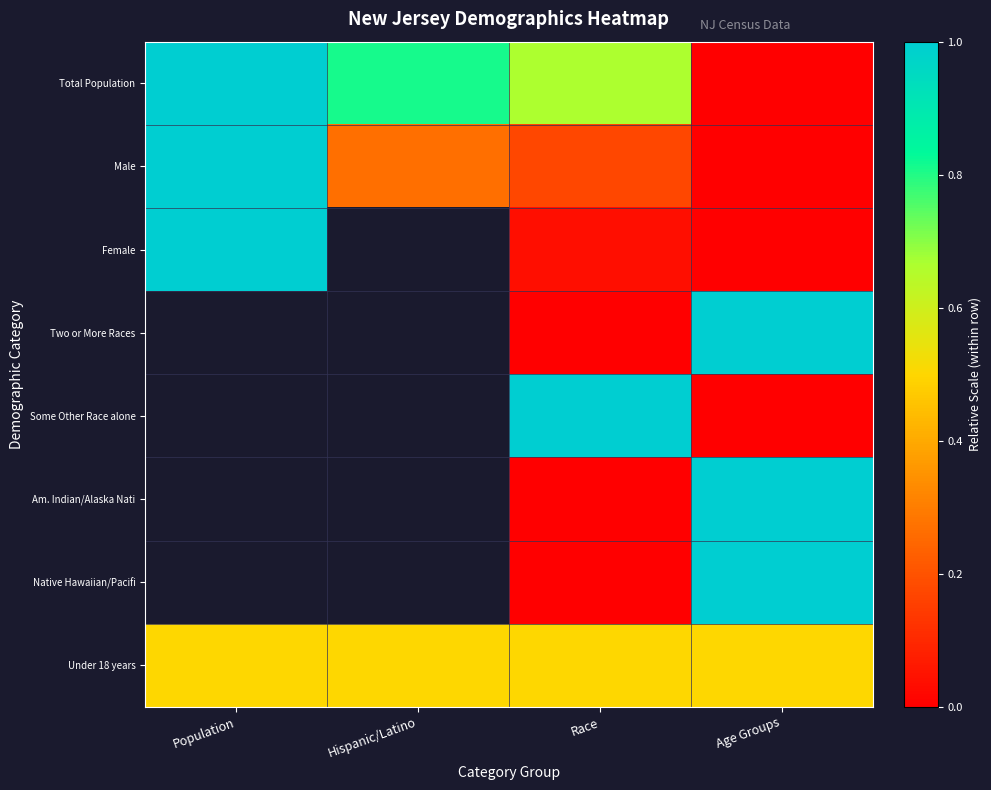

What is the total value across all series at Age Groups?

3.5